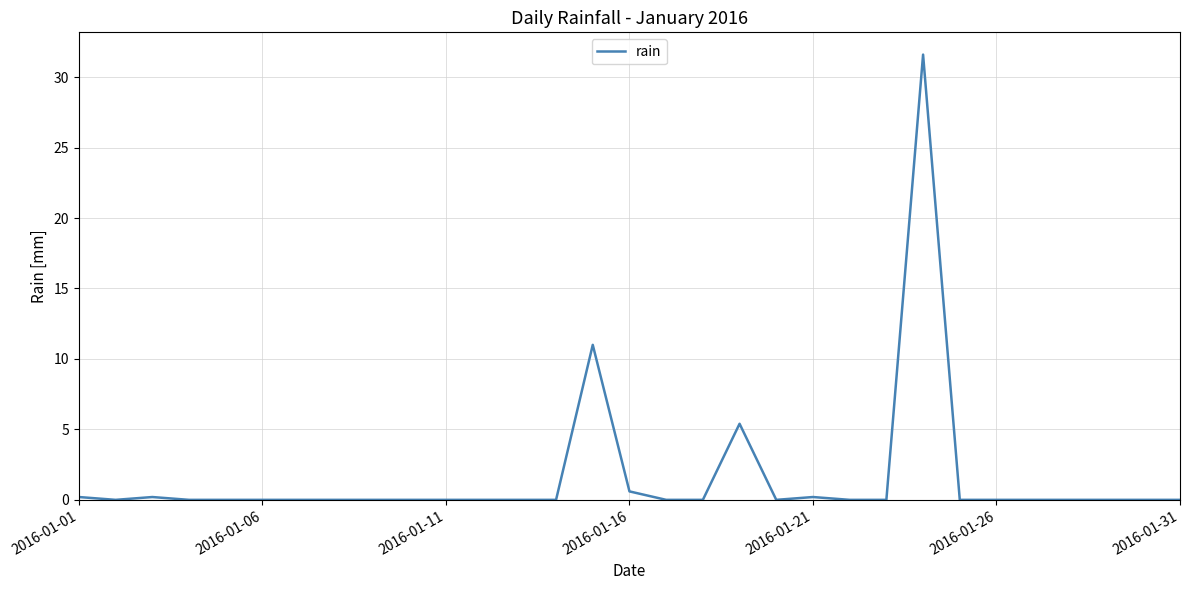

What is the difference between the maximum and minimum values?

31.6